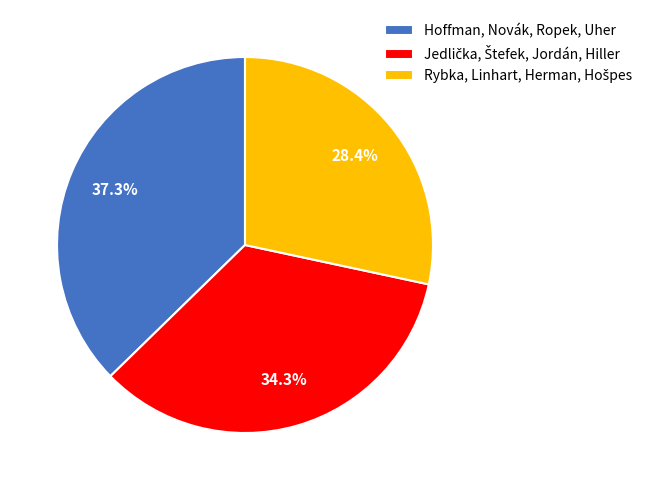

Is Hoffman, Novák, Ropek, Uher the majority of the pie?

No